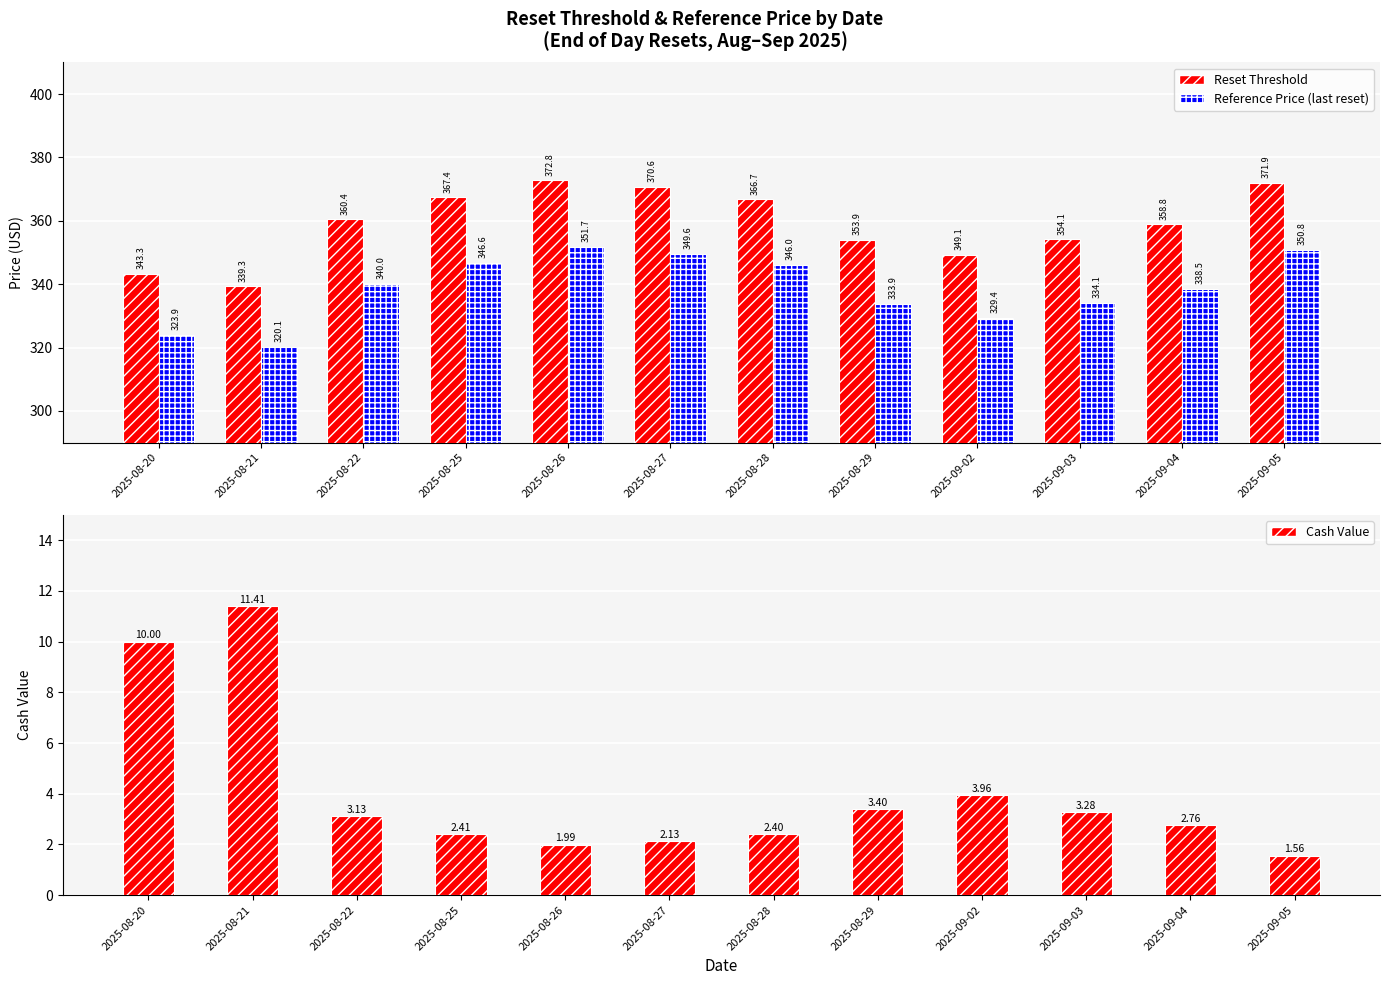

Reading left to right, list all the values displayed in this chart.

Reset Threshold: 343.3	339.3	360.4	367.4	372.8	370.6	366.7	353.9	349.1	354.1	358.8	371.9
Reference Price (last reset): 323.9	320.1	340.0	346.6	351.7	349.6	346.0	333.9	329.4	334.1	338.5	350.8
Cash Value: 10.0	11.4	3.1	2.4	2.0	2.1	2.4	3.4	4.0	3.3	2.8	1.6